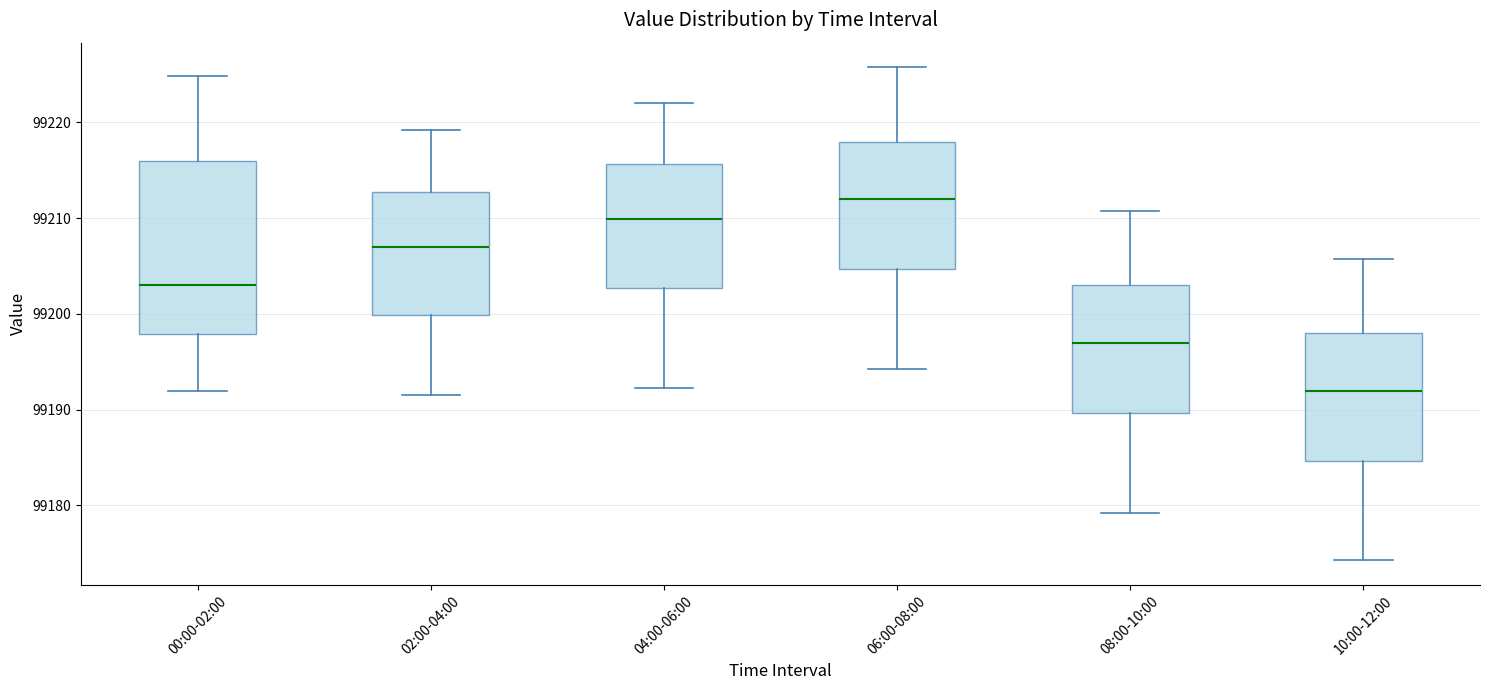

Which box has the lowest median line?

10:00-12:00